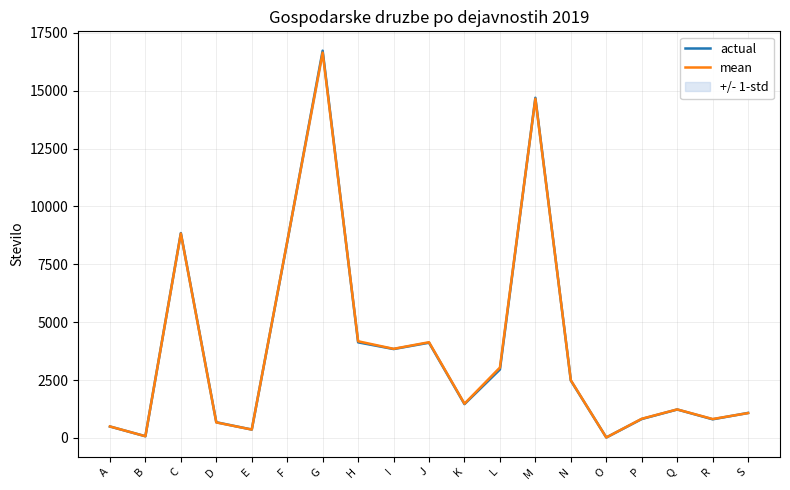

Where is the first local minimum for actual?

B